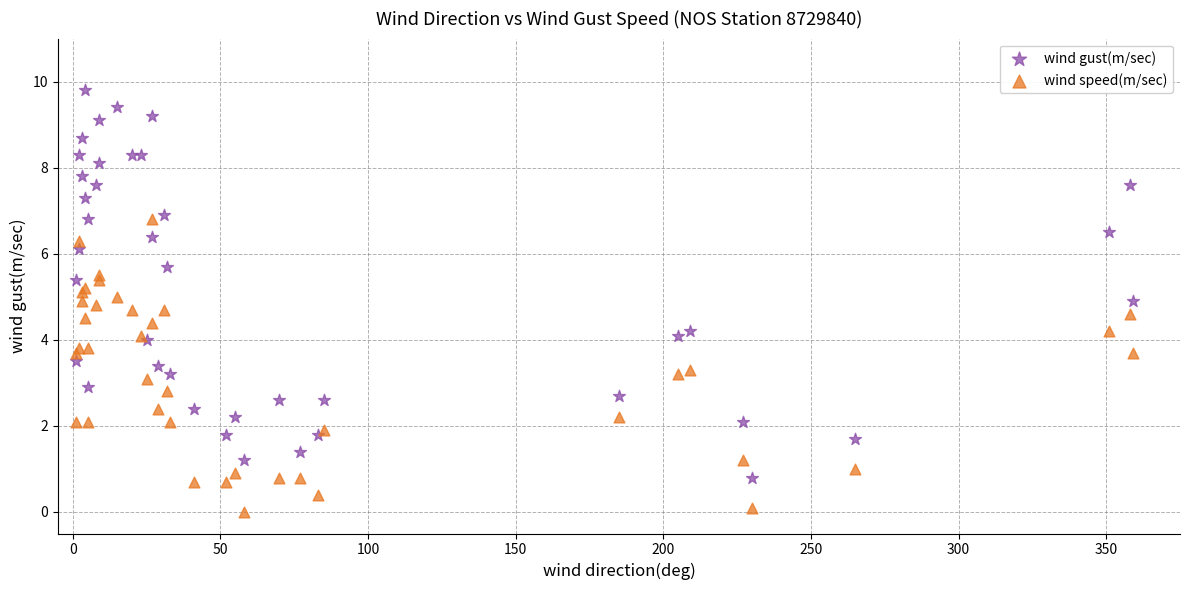

Which series contains the lowest Y value?

wind speed(m/sec)